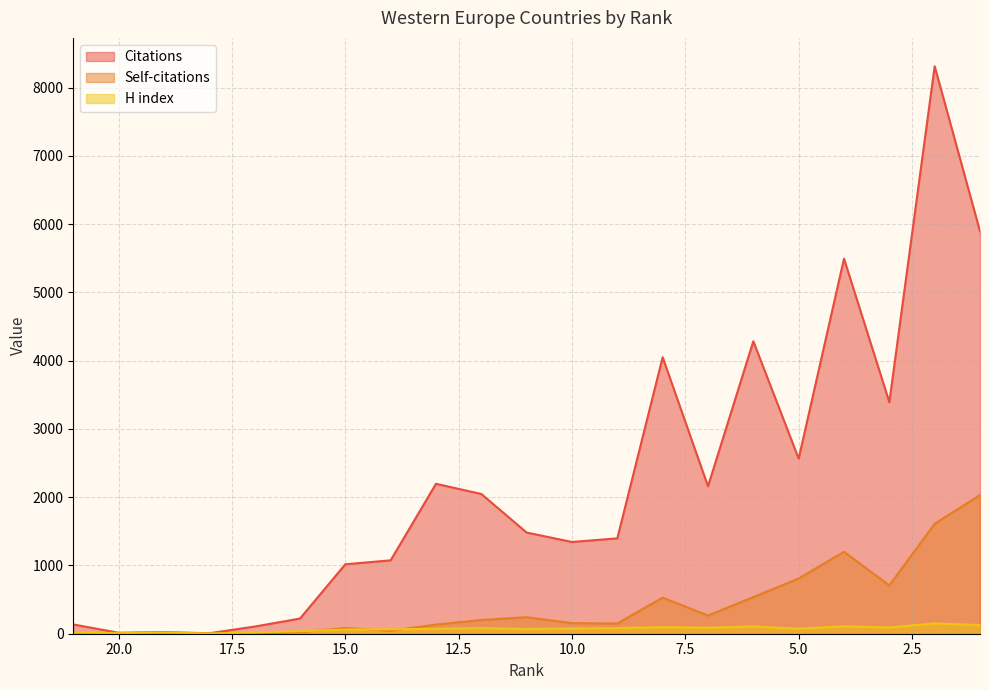

Which series has the largest total across all categories?

Citations